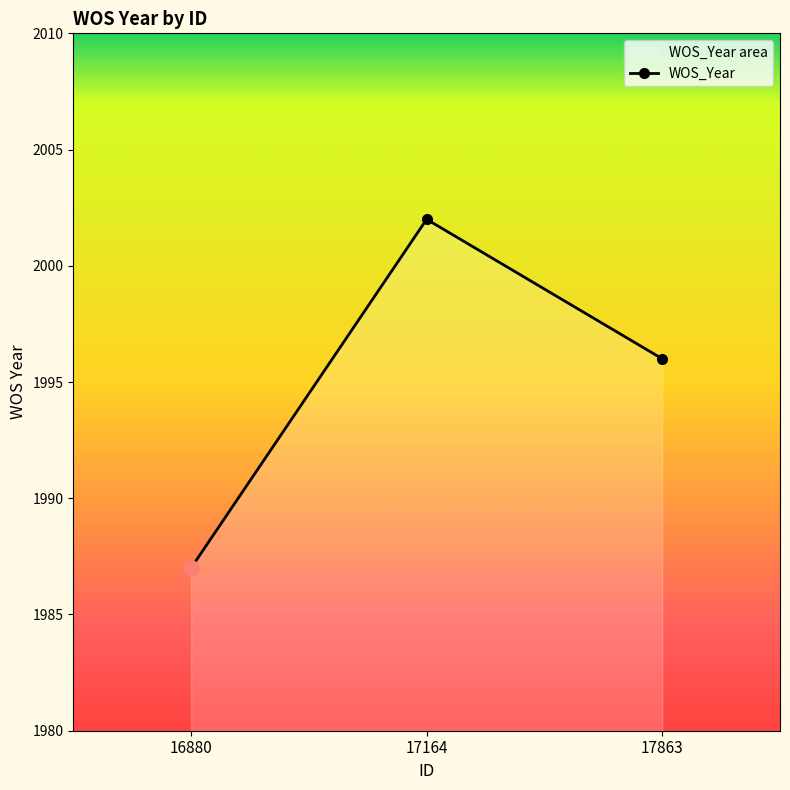

What is the ratio of the value at 16880 to the value at 17164?

1.0